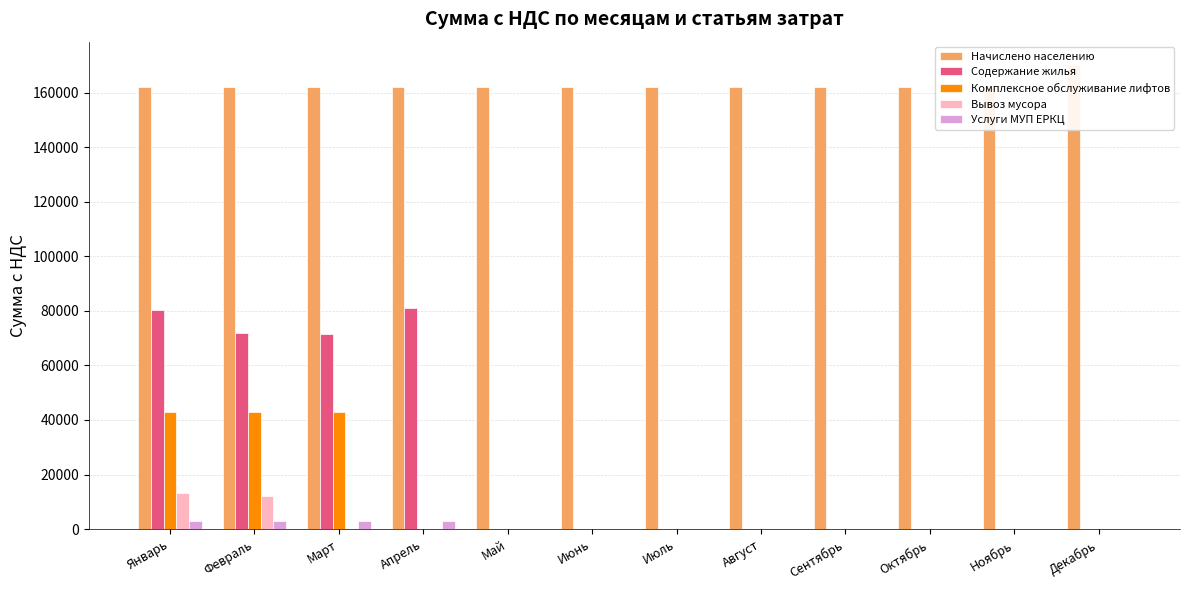

Count the number of data series in this chart.

5